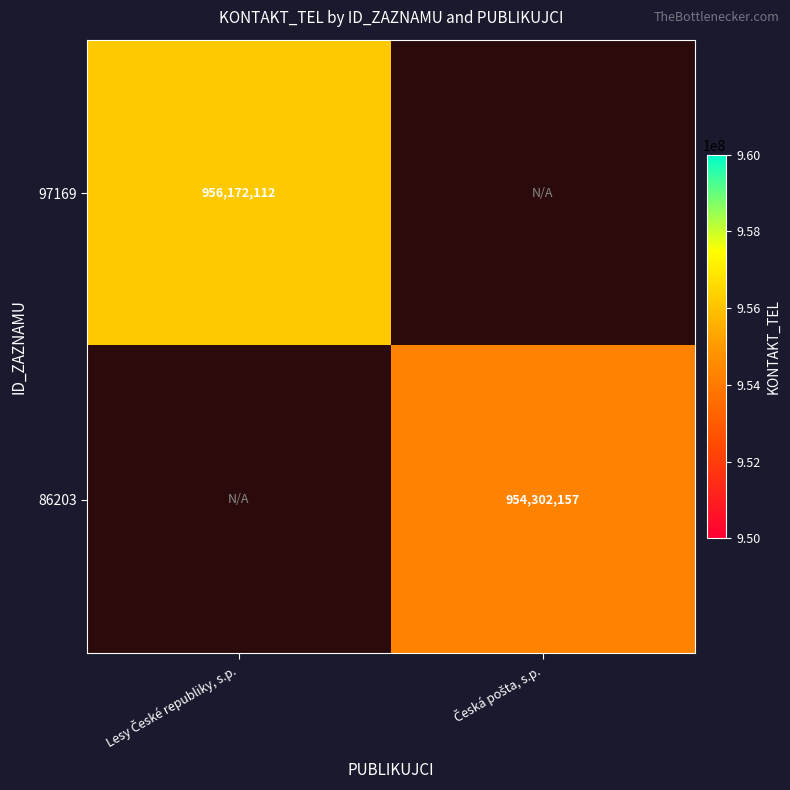

Rank the categories by 86203 value from lowest to highest.

Lesy České republiky, s.p., Česká pošta, s.p.